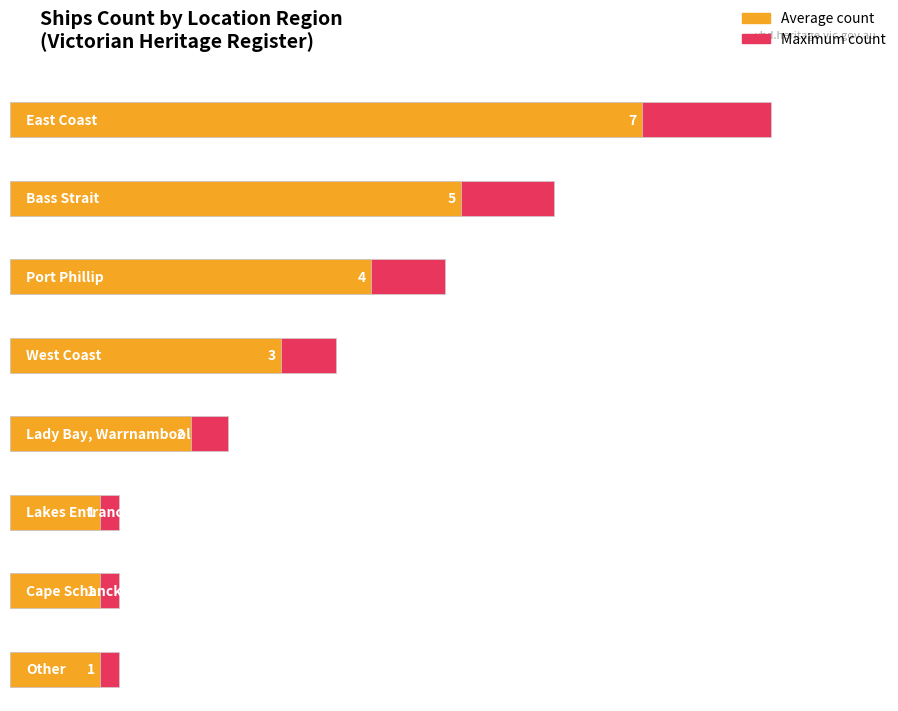

At which label is the value closest to 3?

West Coast